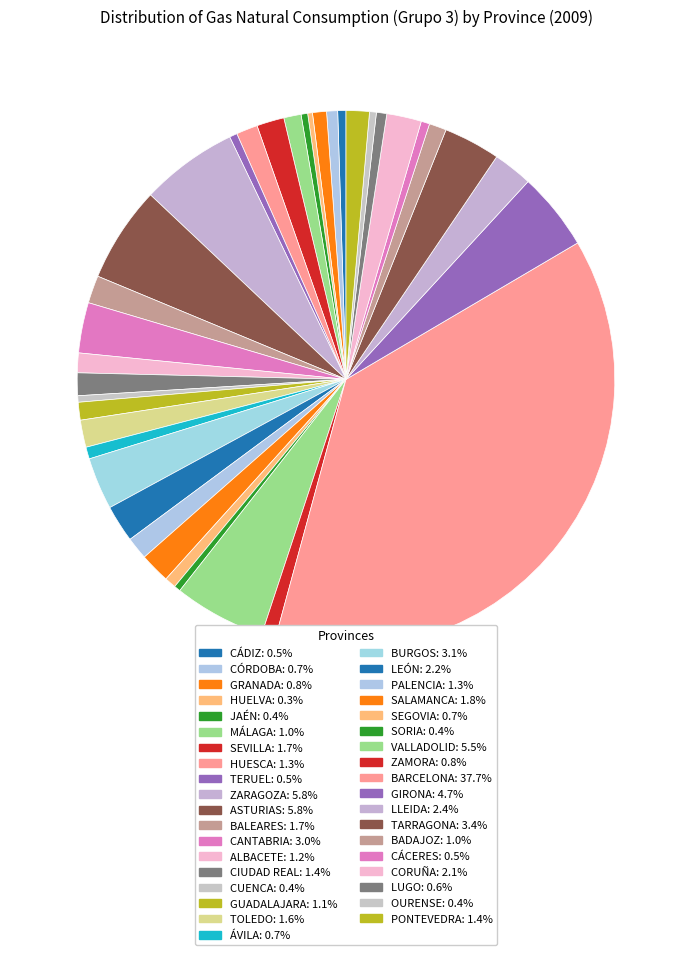

How many slices are in this pie chart?

37